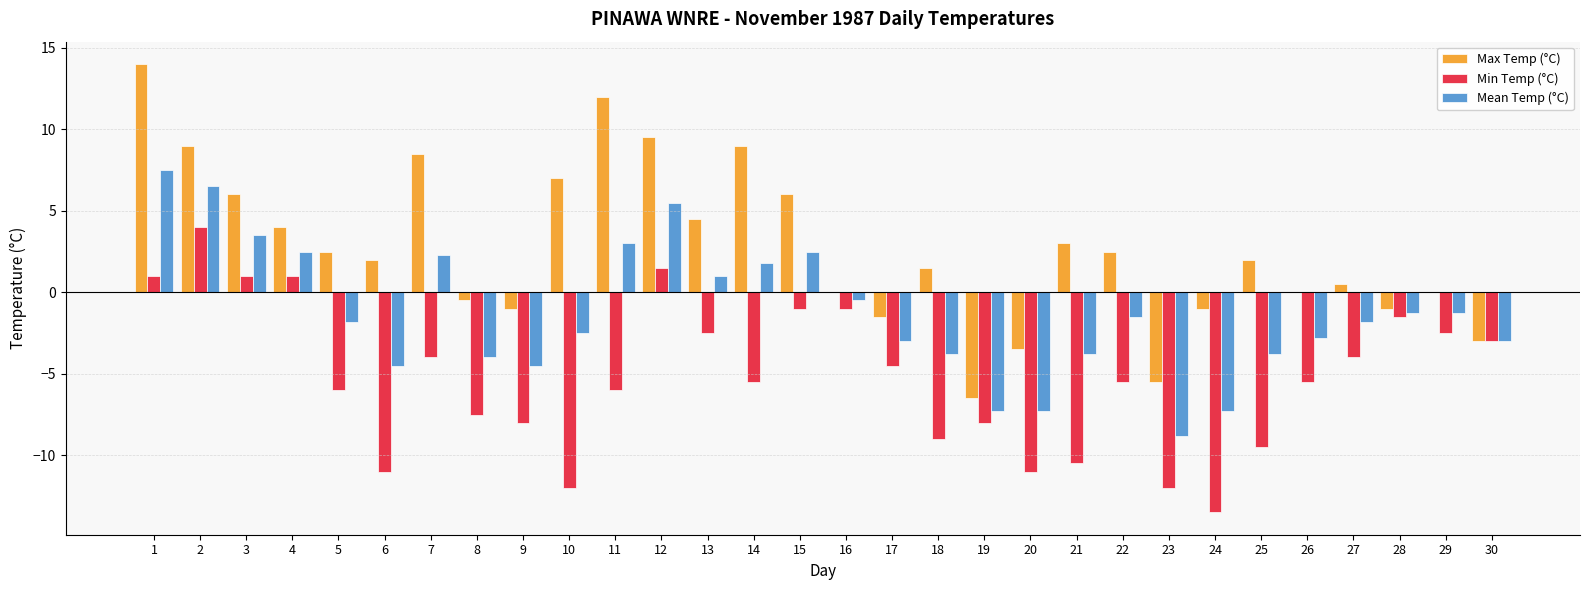

How many groups of bars are there?

30